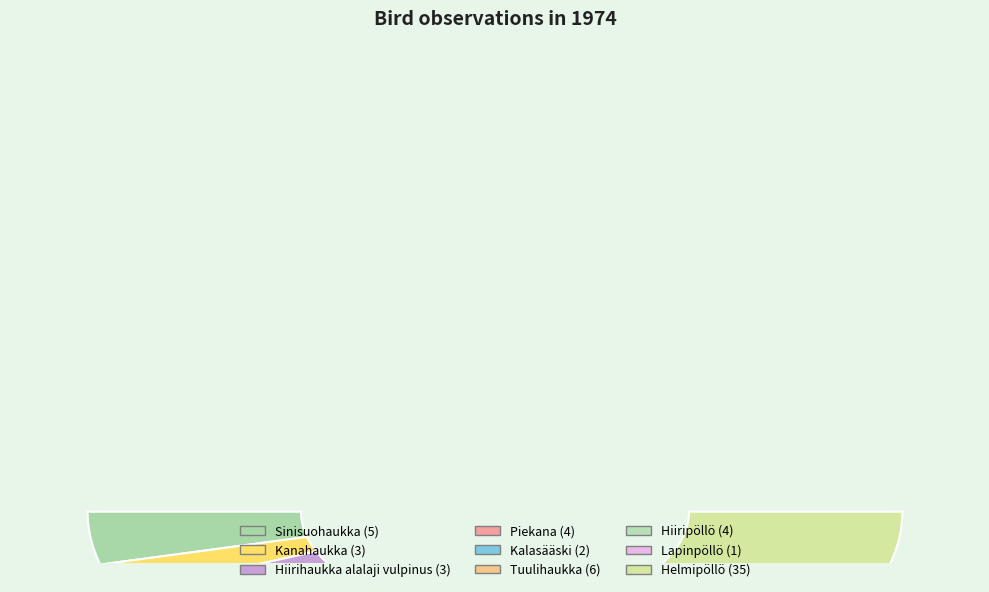

To the nearest percent, what is the difference between the largest and smallest slice percentages?

54%